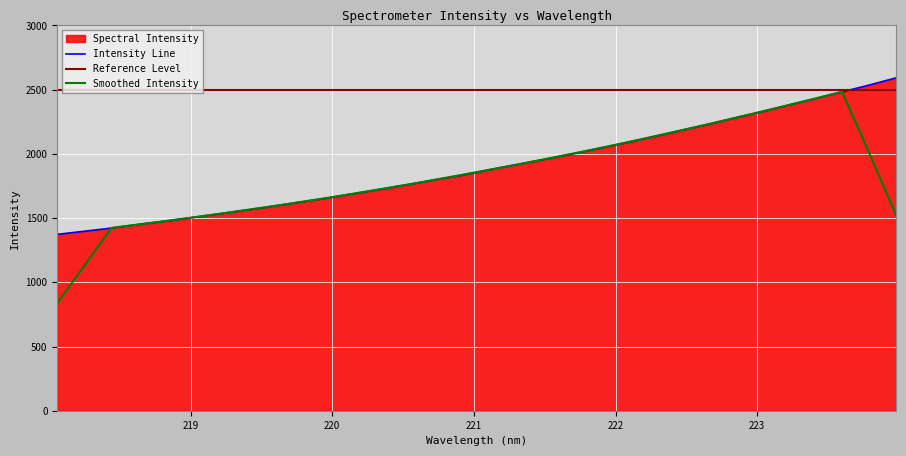

What is the ratio of the value at 220.5444 to the value at 220.3533?

1.0